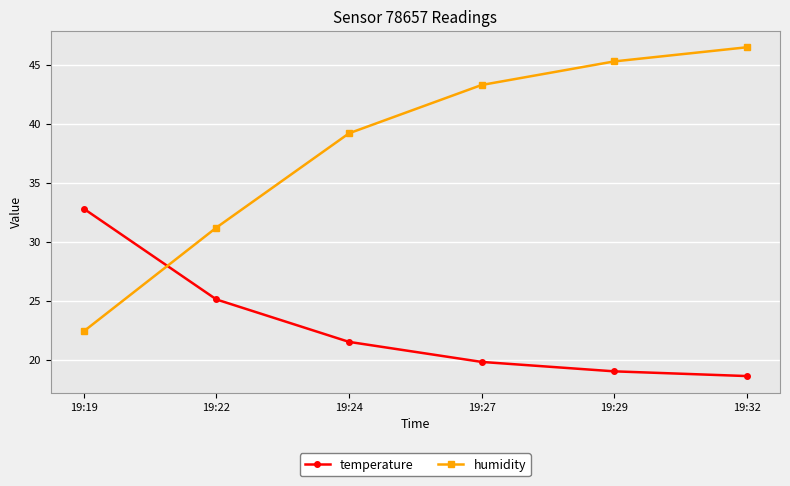

True or false: temperature has a value of 19.8 at 19:27.

True